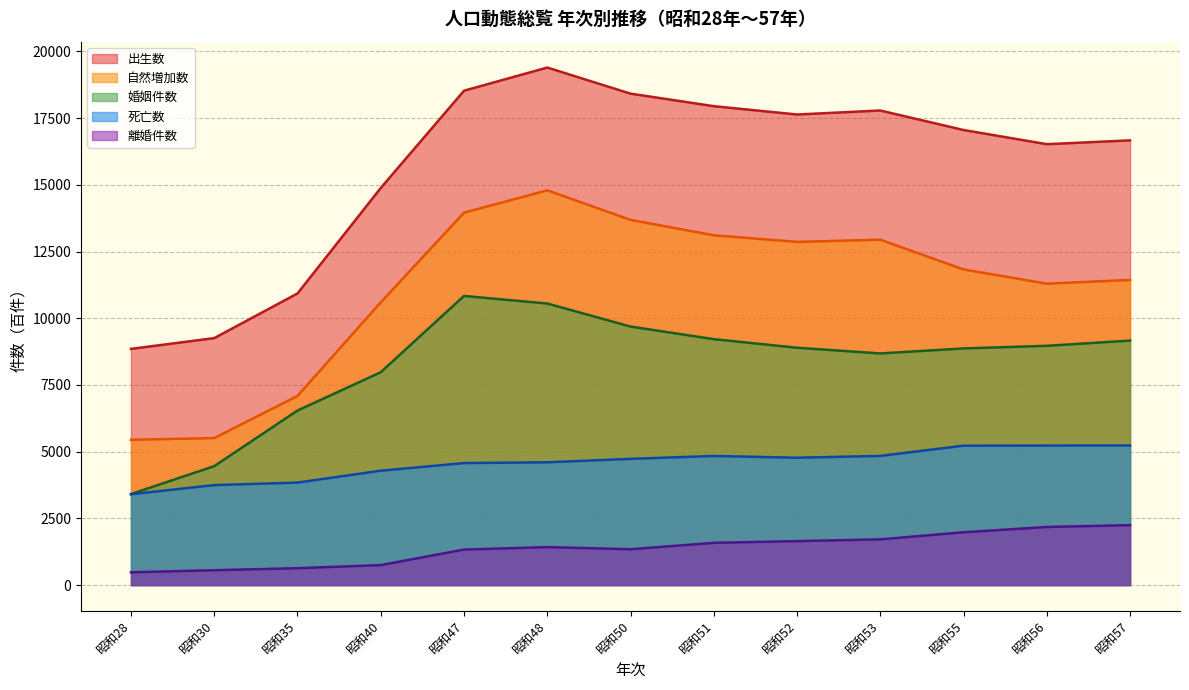

What is the difference between the highest and lowest values at 51年?

16363